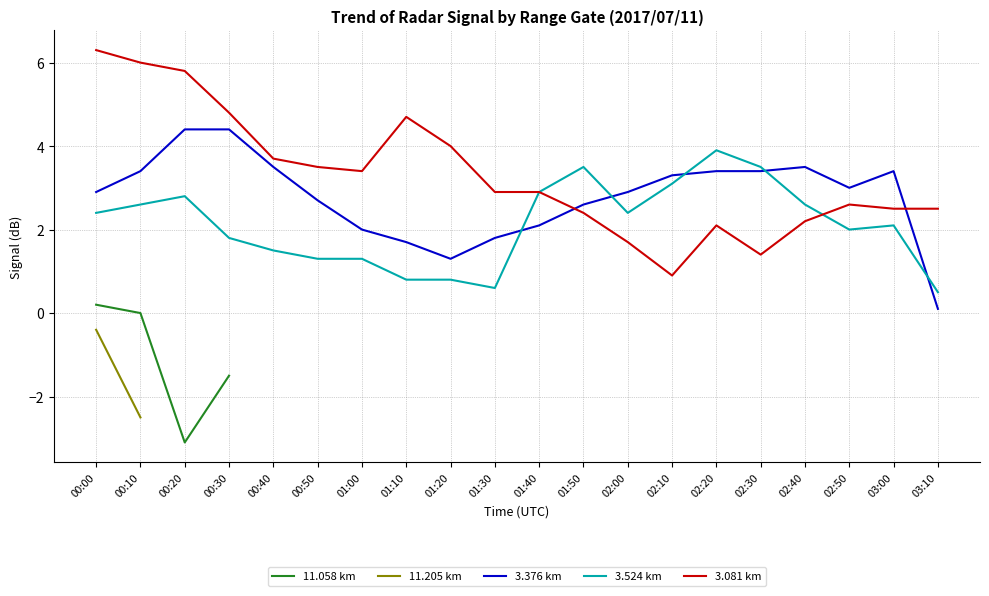

Which series has the largest total across all categories?

3.081 km